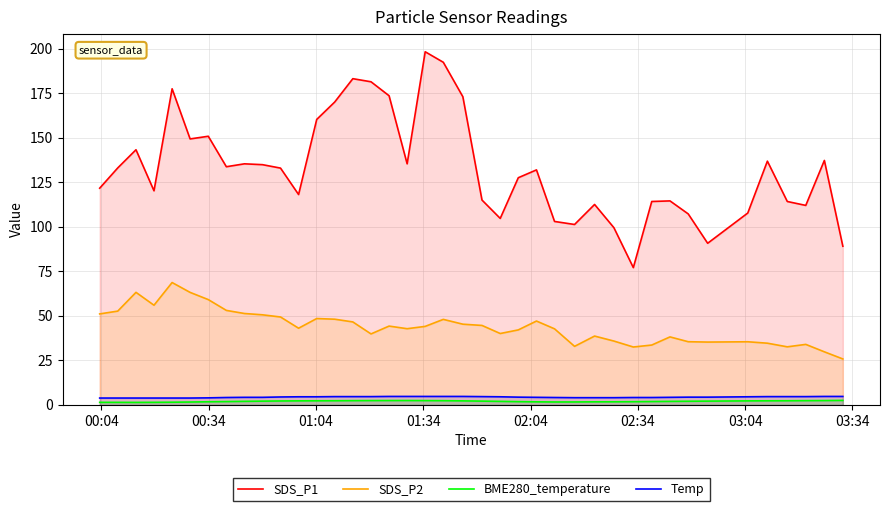

Which series has the largest range (max minus min)?

SDS_P1